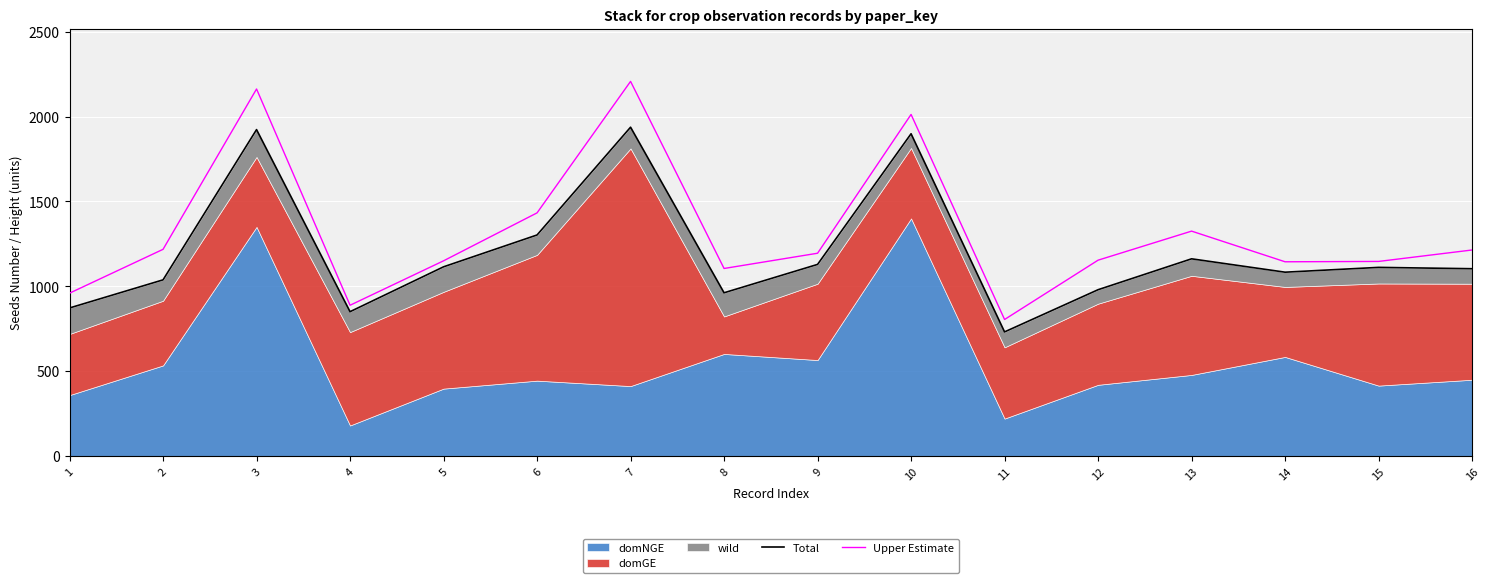

What is the value of the Upper Estimate point at the 9th from the left?

1194.8